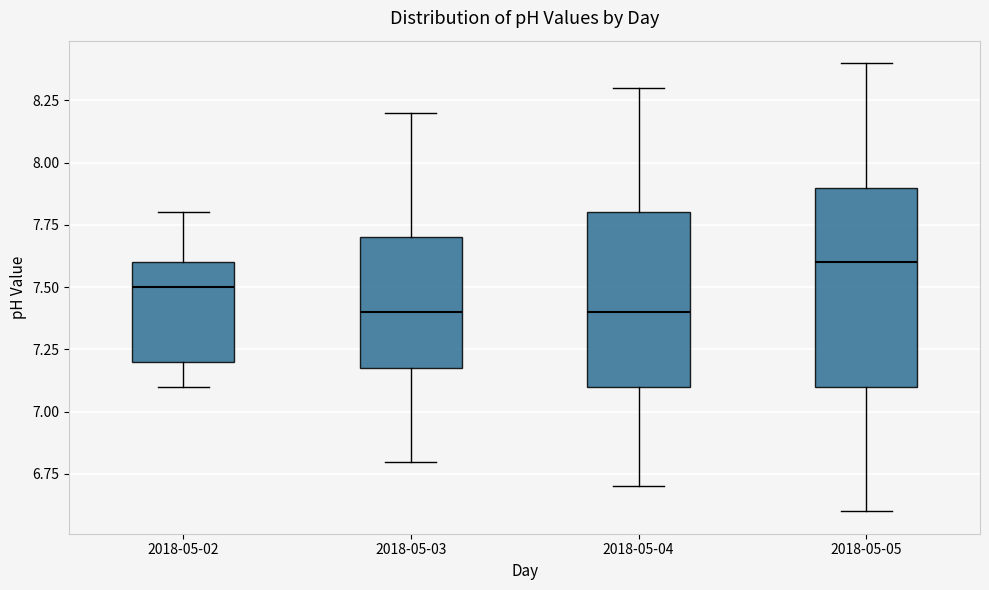

Comparing the boxes themselves (not the whiskers), which one is the tallest?

2018-05-05